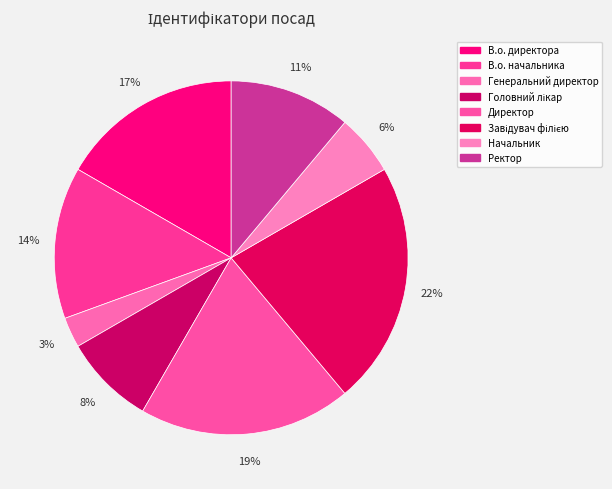

To the nearest percent, what percentage of the pie is В.о. начальника?

14%